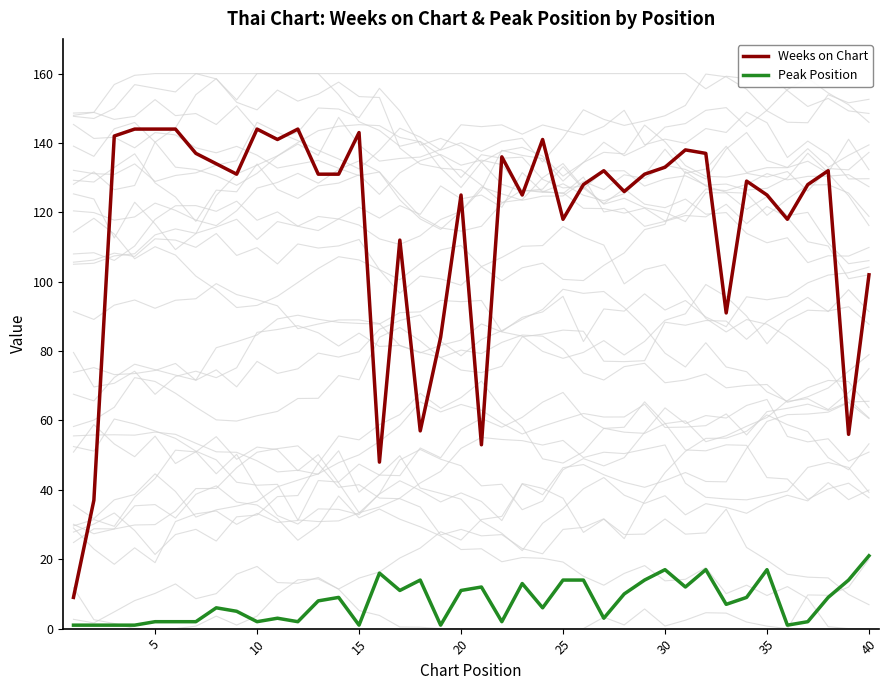

Is it true that Weeks on Chart equals 143 at 15?

True